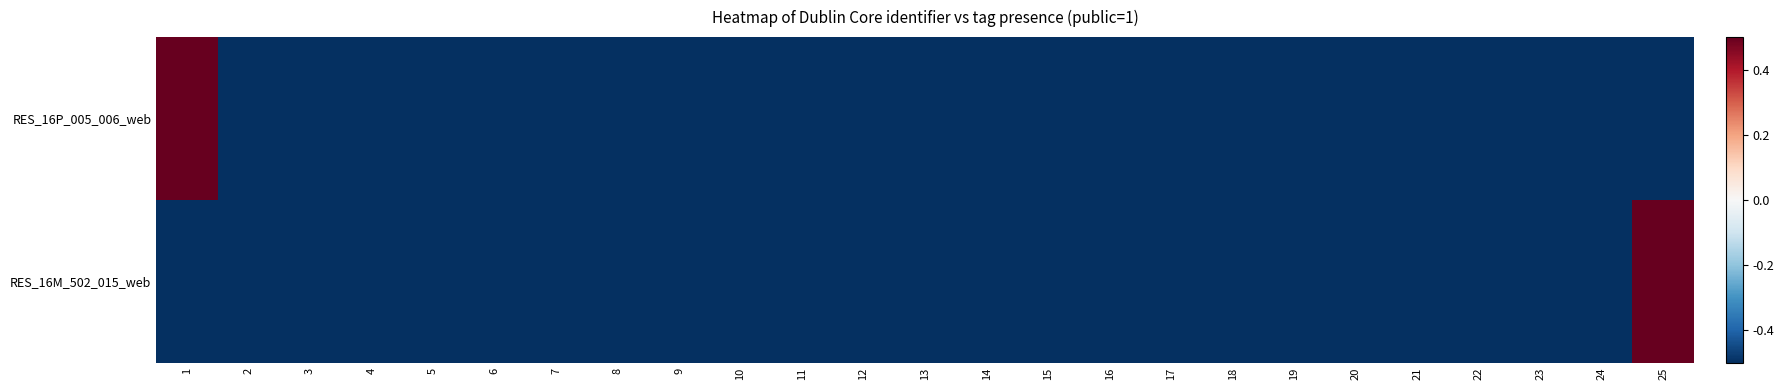

Reading left to right, list all the values displayed in this chart.

RES_16P_005_006_web: 1=0.5	2=-0.5	3=-0.5	4=-0.5	5=-0.5	6=-0.5	7=-0.5	8=-0.5	9=-0.5	10=-0.5	11=-0.5	12=-0.5	13=-0.5	14=-0.5	15=-0.5	16=-0.5	17=-0.5	18=-0.5	19=-0.5	20=-0.5	21=-0.5	22=-0.5	23=-0.5	24=-0.5	25=-0.5
RES_16M_502_015_web: 1=-0.5	2=-0.5	3=-0.5	4=-0.5	5=-0.5	6=-0.5	7=-0.5	8=-0.5	9=-0.5	10=-0.5	11=-0.5	12=-0.5	13=-0.5	14=-0.5	15=-0.5	16=-0.5	17=-0.5	18=-0.5	19=-0.5	20=-0.5	21=-0.5	22=-0.5	23=-0.5	24=-0.5	25=0.5